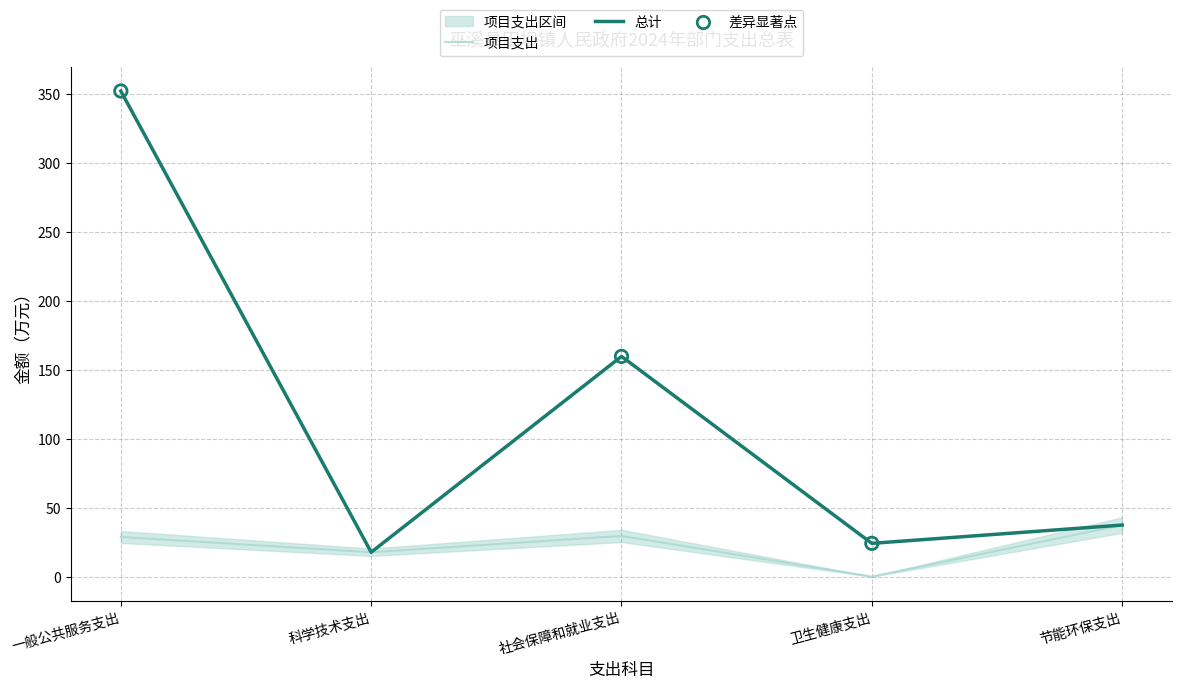

What are all the series names shown in the legend?

总计, 项目支出